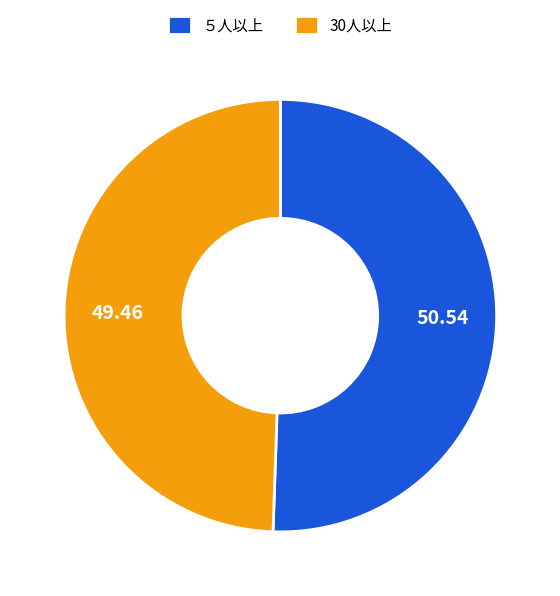

Approximately how many times larger is the value at 30人以上 compared to ５人以上?

1.0